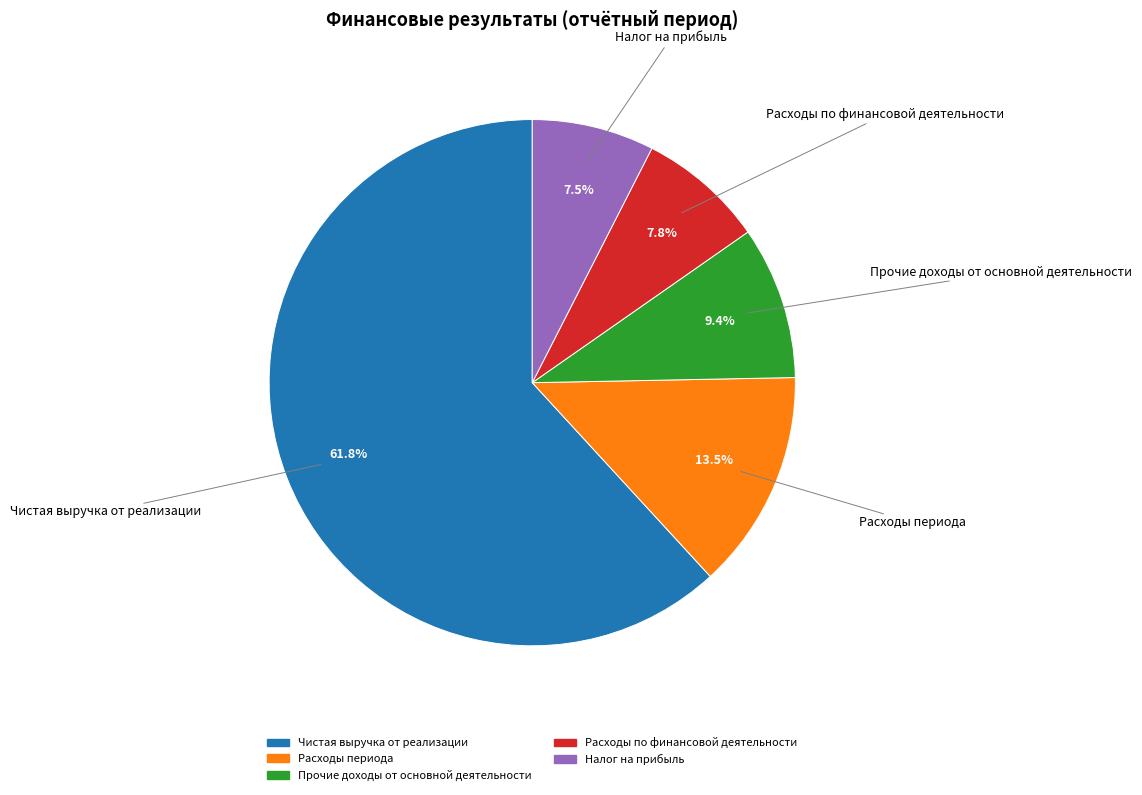

What percentage is NOT represented by Чистая выручка от реализации?

38.2%